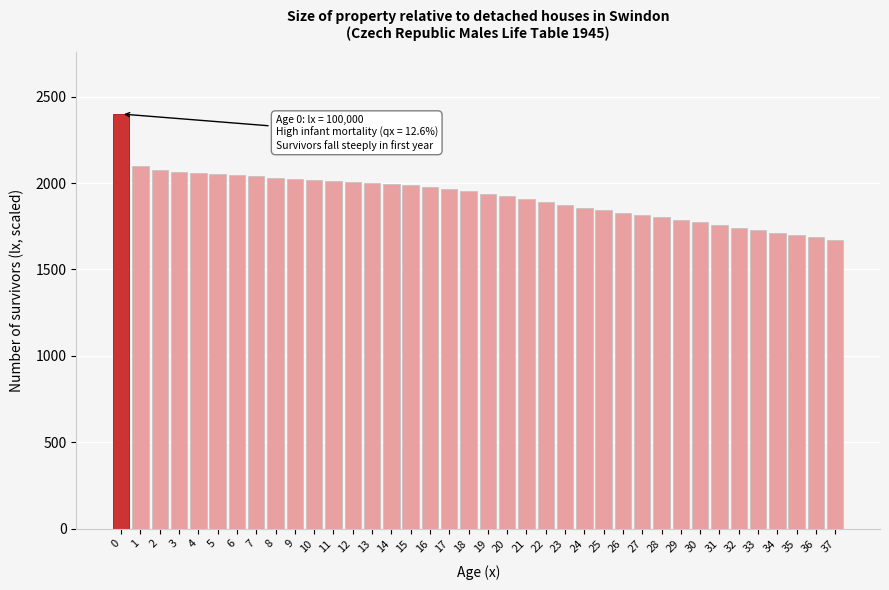

What is the difference between the values at 20 and 7?

115.2